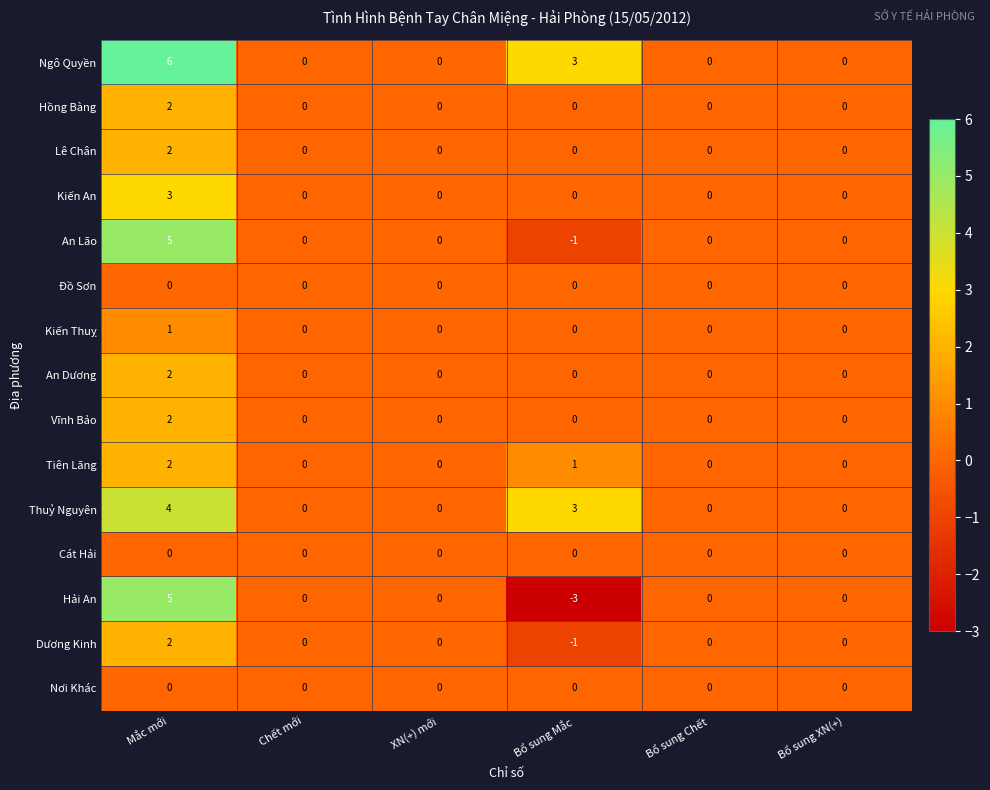

How many Vĩnh Bảo values are between 0 and 1?

5